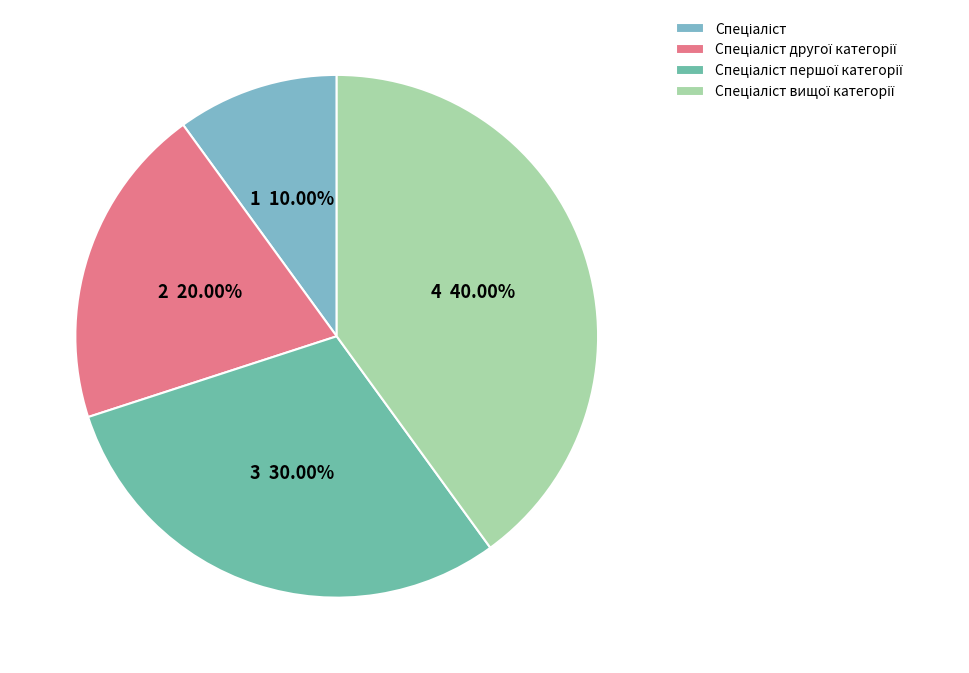

Count the number of slices in the pie.

4